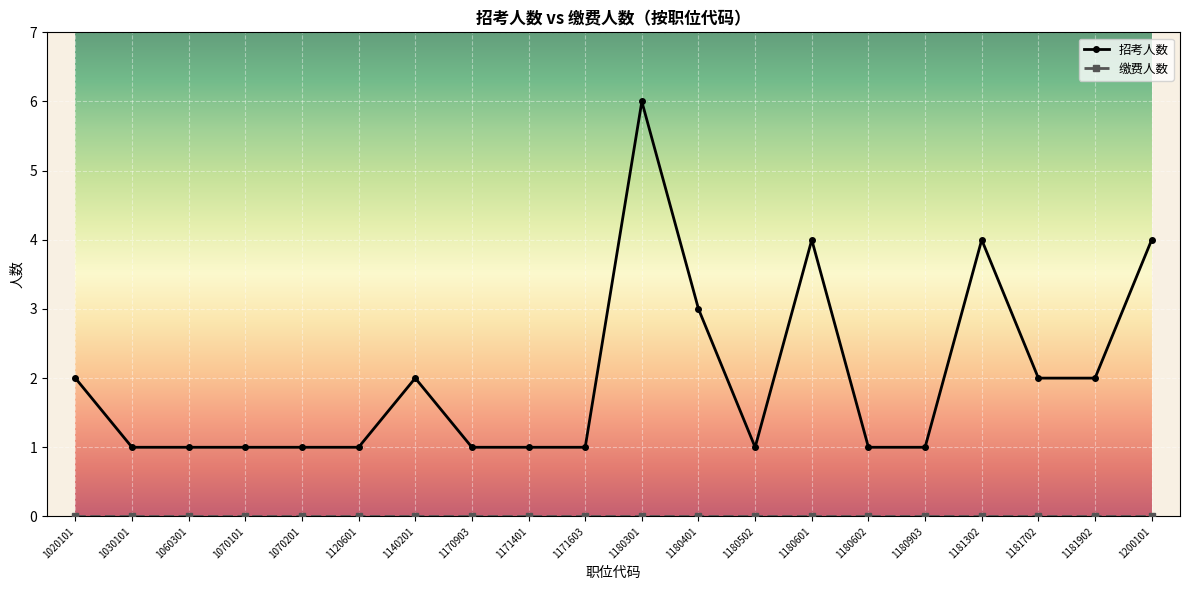

The 招考人数 series shows 2 at 1181302. True or false?

False